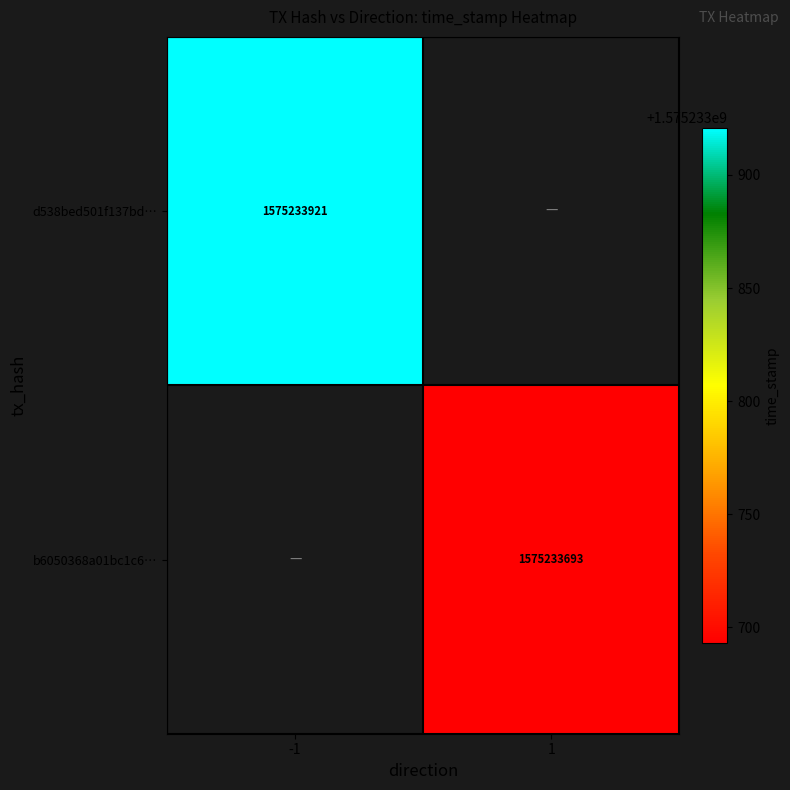

How many positive values does the b6050368a01bc1c6a447bf263a40f9fc8186295 series have?

1